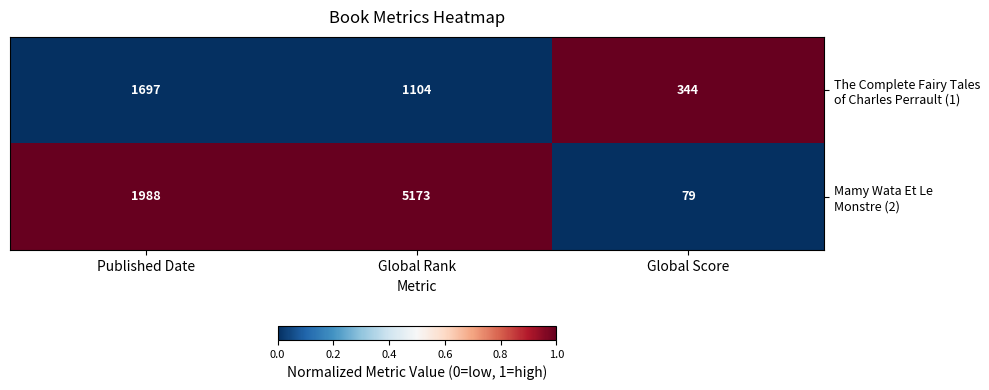

How many distinct data groups are displayed?

2